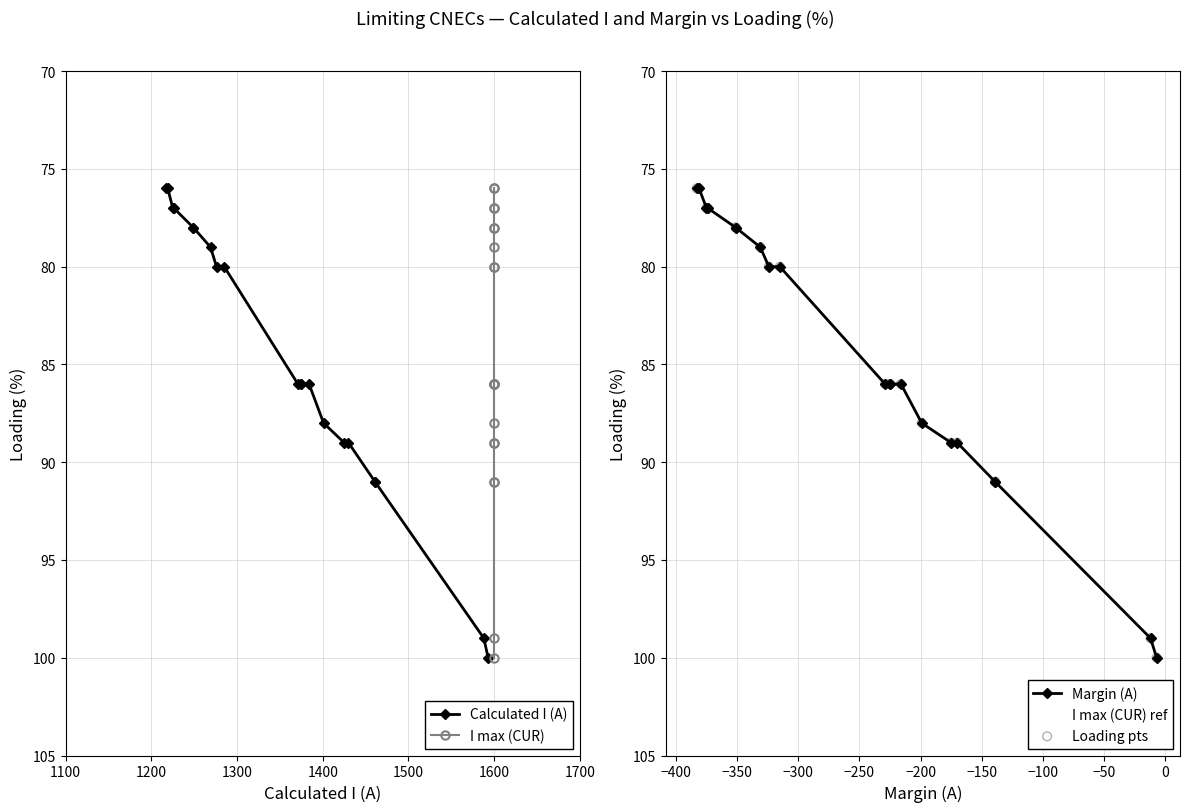

Which series reaches the minimum Y coordinate?

Calculated I (A)